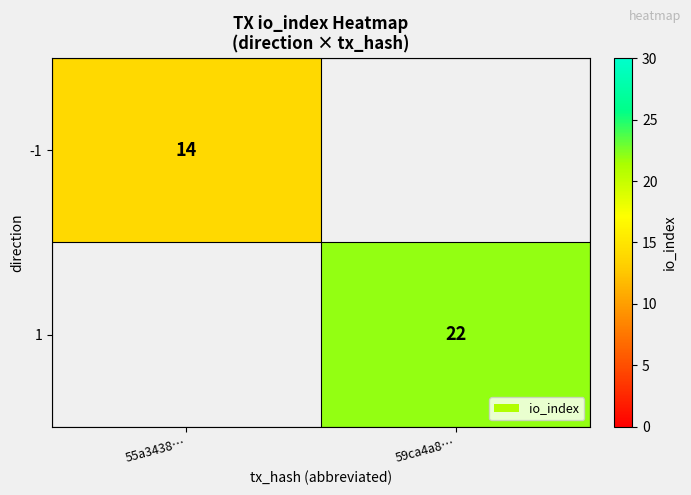

At how many categories does at least one series exceed 15?

1